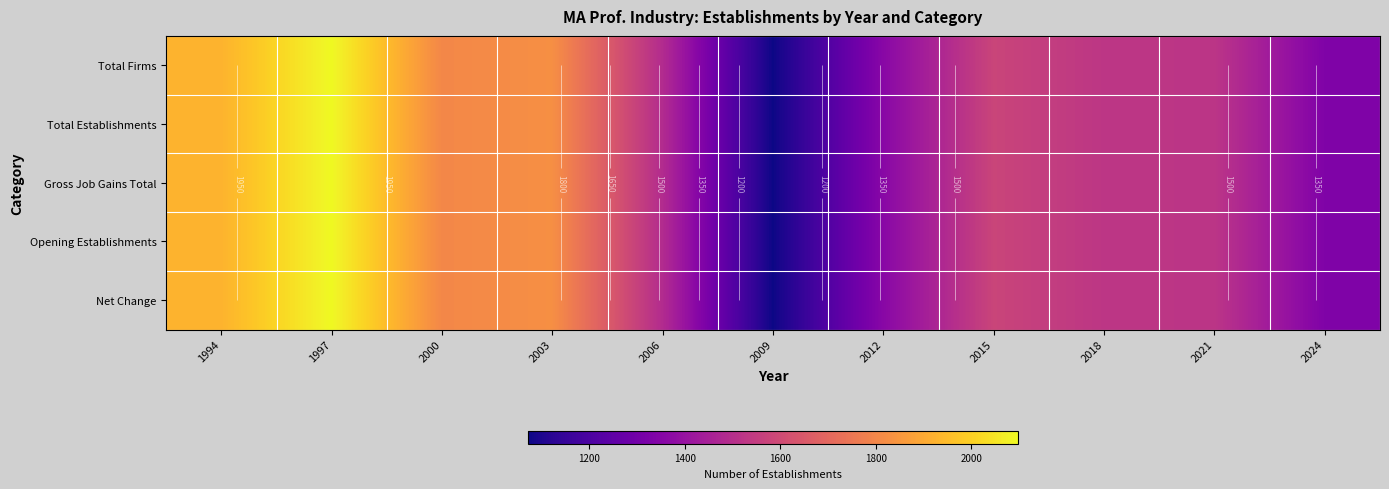

List the series in order of their peak value, highest first.

Total Firms, Total Establishments, Gross Job Gains Total, Opening Establishments, Net Change